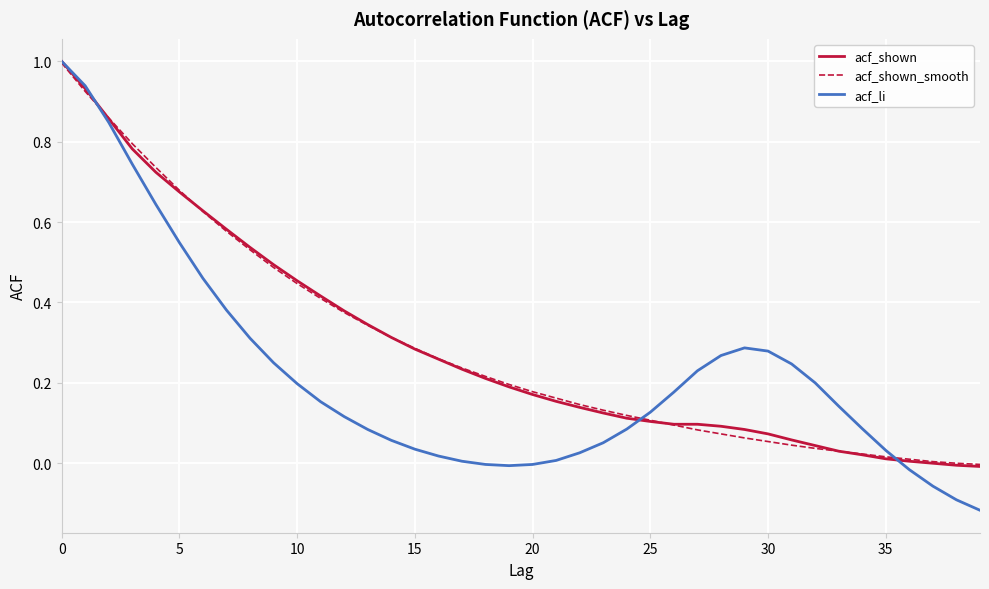

Which series has the widest spread of values?

acf_li